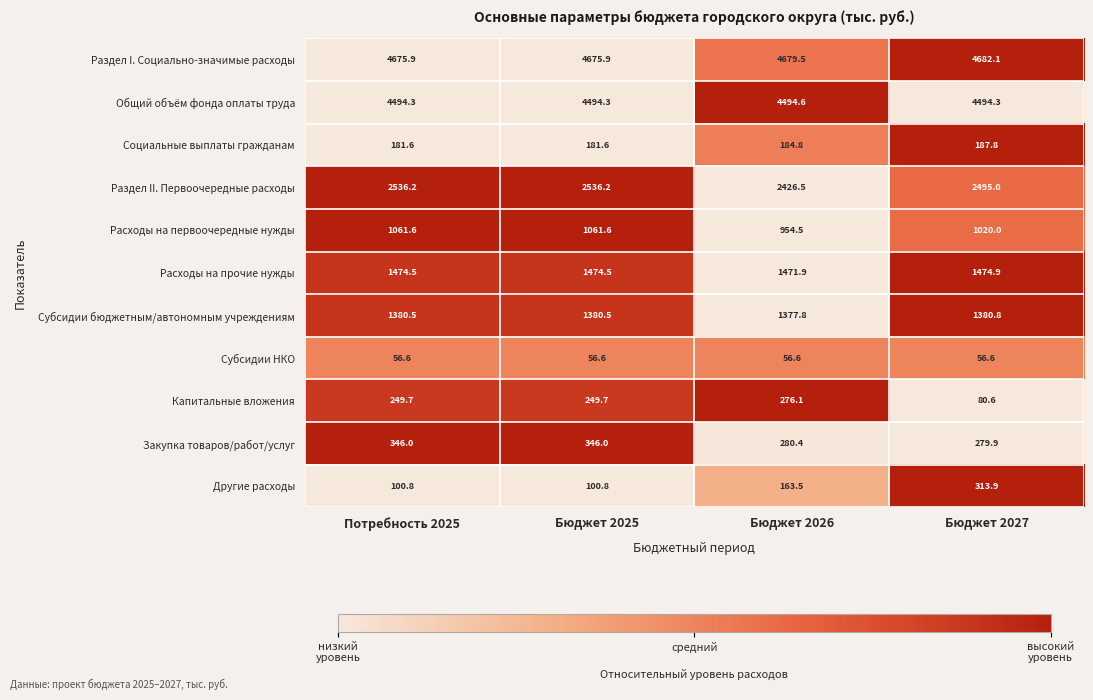

What is the minimum value for Расходы на прочие нужды?

1471.9